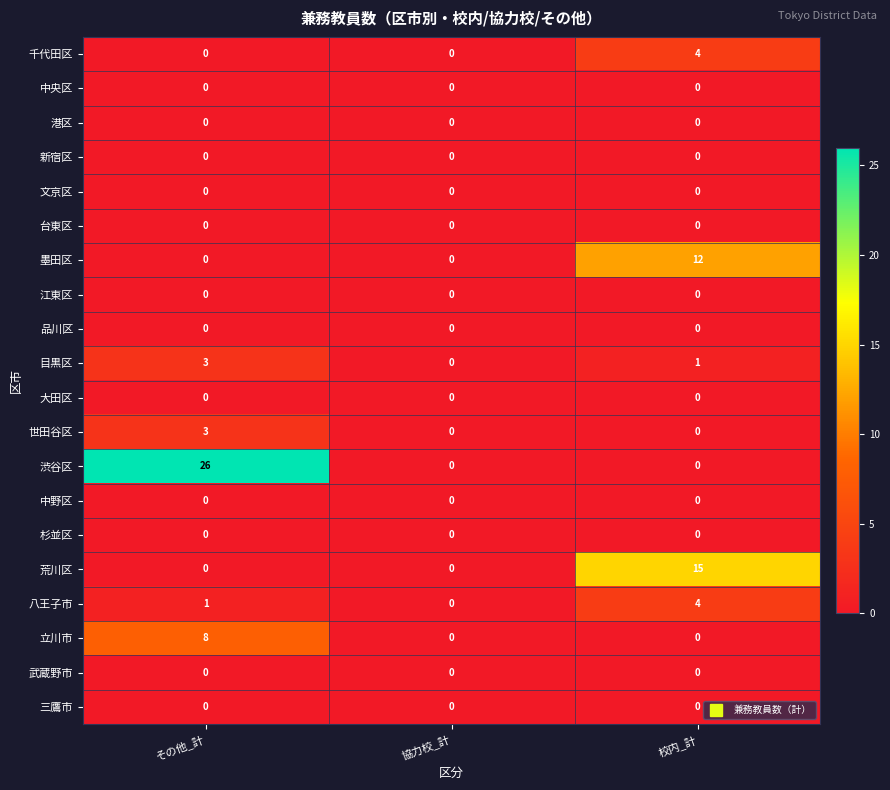

What is the maximum value shown in the chart?

26